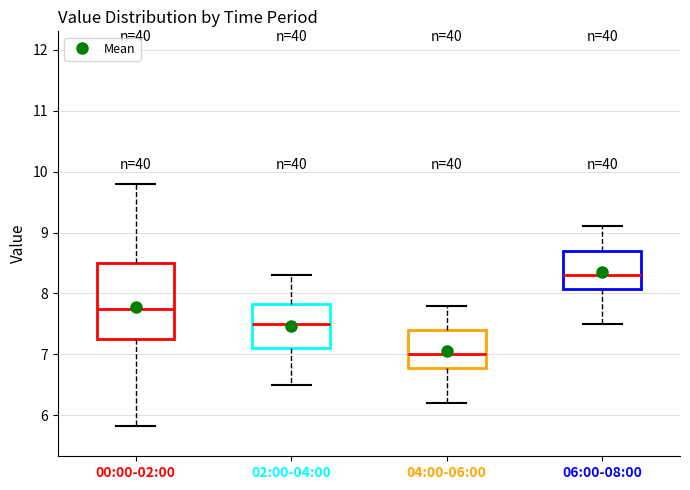

Where does the upper whisker of the box for 06:00-08:00 end on the y-axis? The values are not printed on the chart, so give them approximately, as read against the axis.

9.1